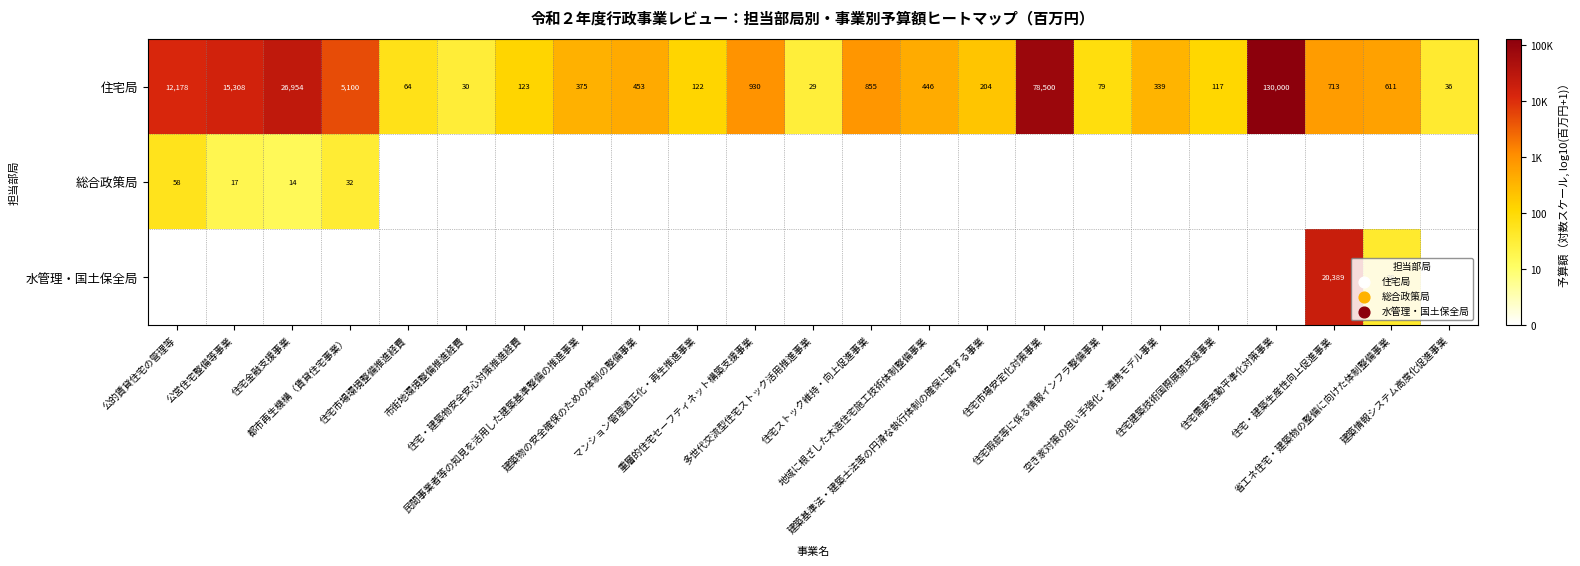

At which category is the sum across all series the highest?

住宅・建築生産性向上促進事業